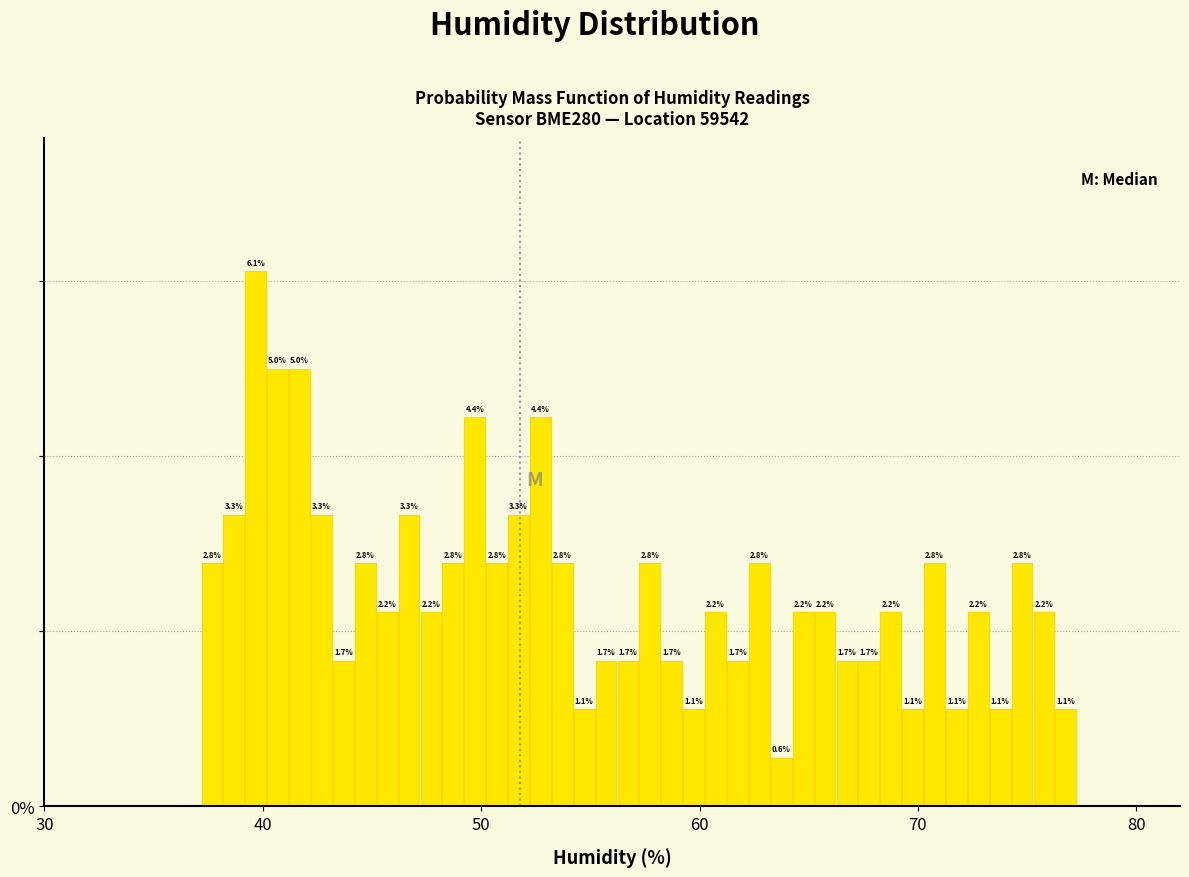

Read against the x-axis, roughly where is the centre of the tallest bar?

40